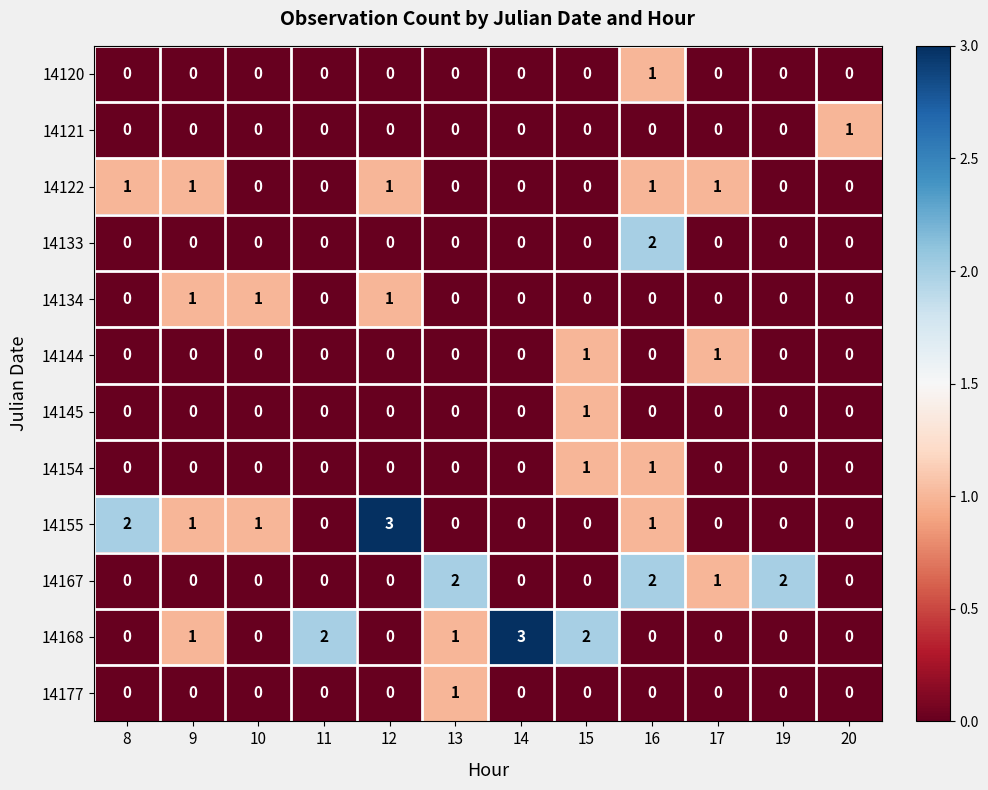

At which label does 14120 reach its peak?

16